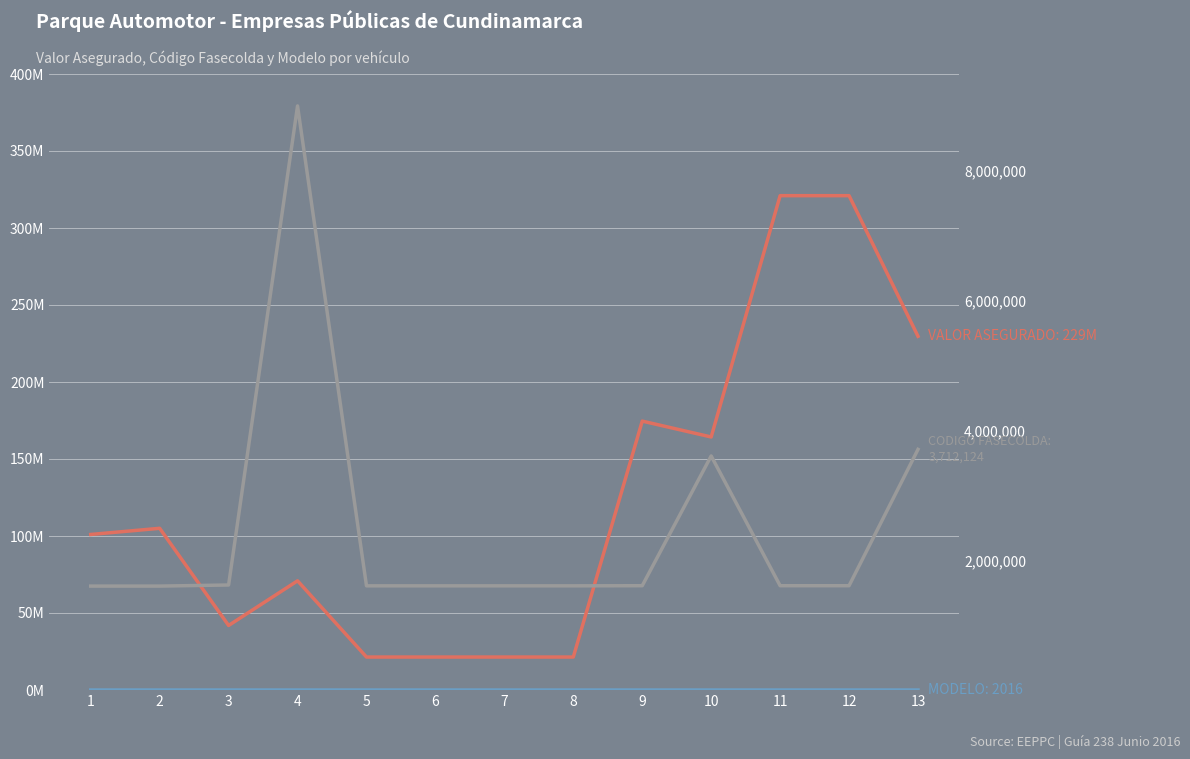

Reading left to right, what are all the values shown in this chart?

VALOR ASEGURADO: 1=101000000	2=105000000	3=41900000	4=70900000	5=21400000	6=21400000	7=21400000	8=21400000	9=174600000	10=164300000	11=321000000	12=321000000	13=229680000
MODELO: 1=2010	2=2010	3=2010	4=2009	5=2009	6=2009	7=2009	8=2009	9=2015	10=2014	11=2016	12=2016	13=2016
CODIGO FASECOLDA: 1=1604063	2=1604064	3=1621088	4=9008118	5=1608012	6=1608012	7=1608012	8=1608012	9=1610063	10=3611094	11=1610049	12=1610049	13=3712124